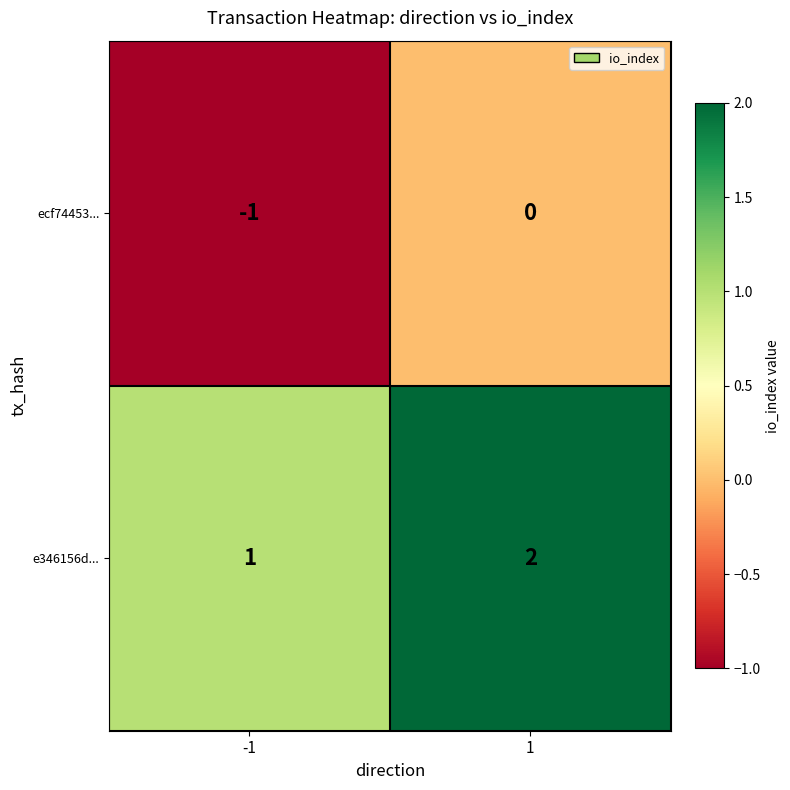

How many categories are shown in the chart?

2